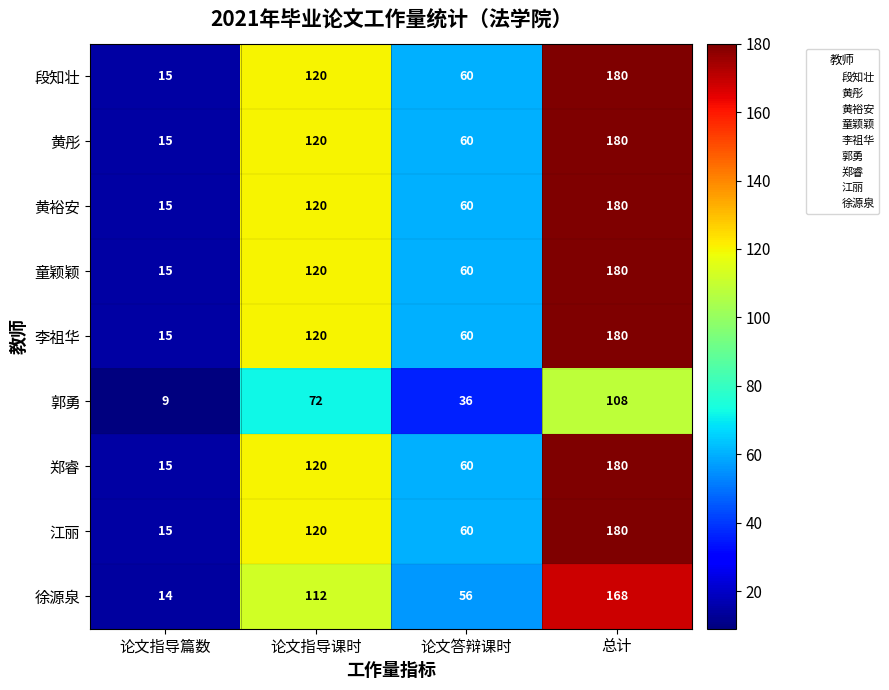

The value of 江丽 at 论文答辩课时 is 94. True or false?

False